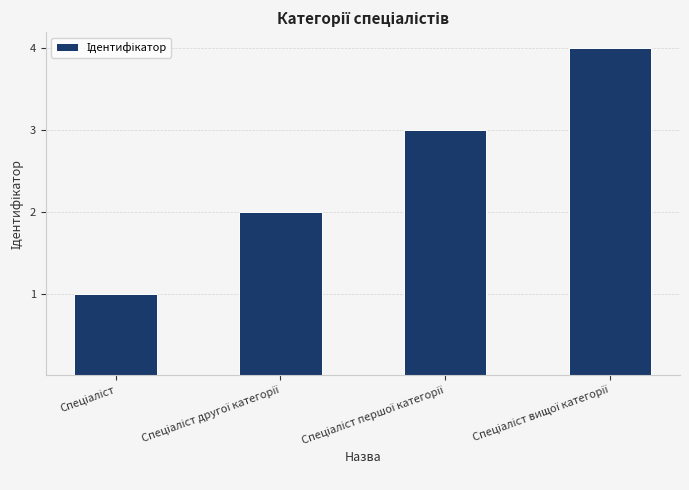

How many values are below 3?

2